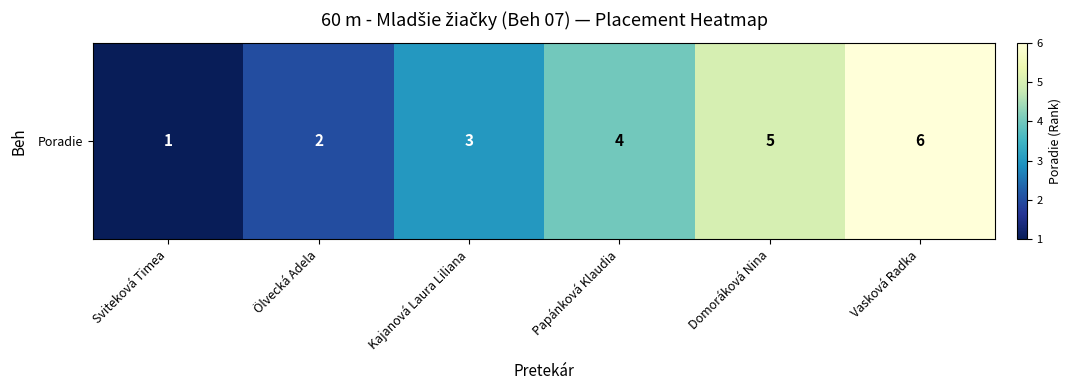

What is the greatest value displayed?

6